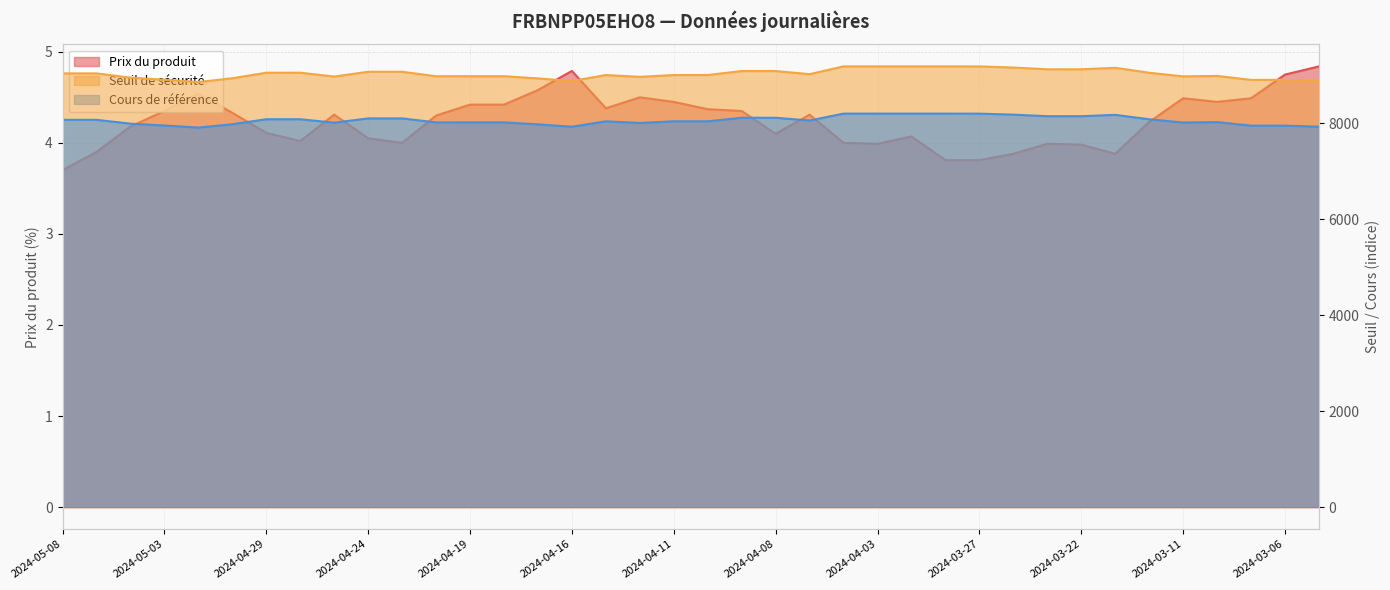

Which series has the largest total across all categories?

Seuil de sécurité